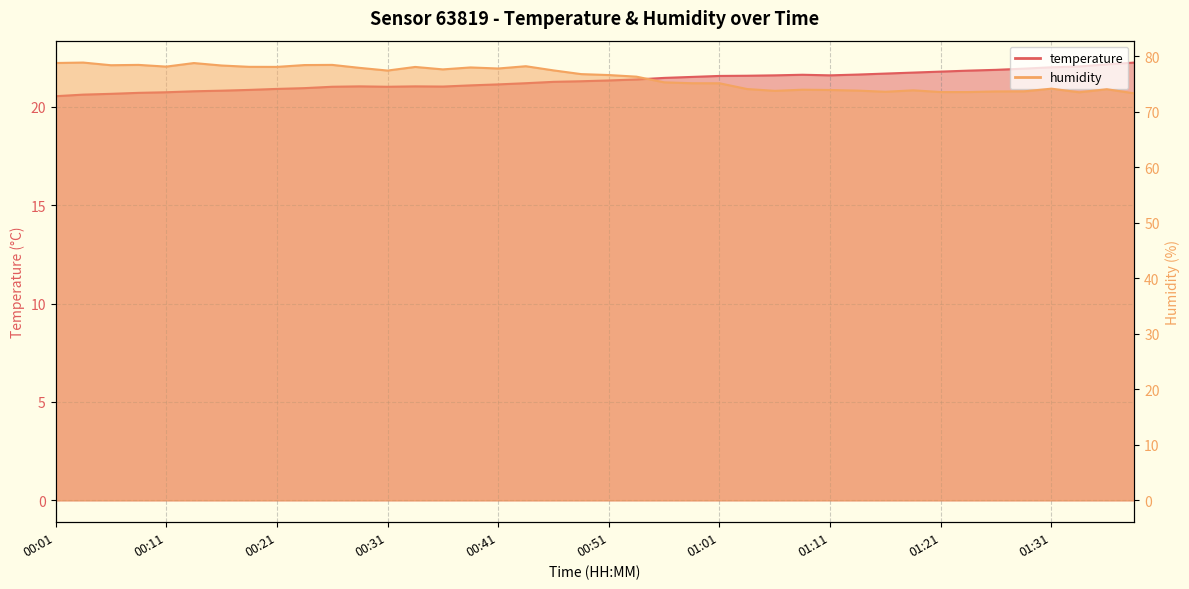

Between 00:28 and 01:01, which series saw the biggest shift?

humidity